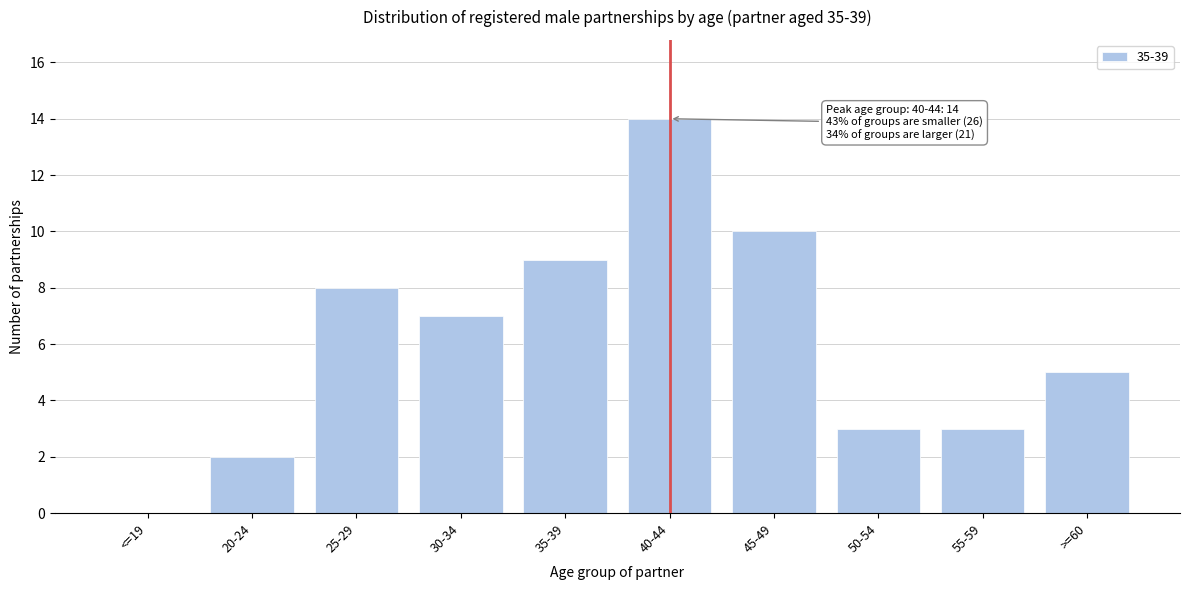

Reading left to right, list all the values displayed in this chart.

<=19=0	20-24=2	25-29=8	30-34=7	35-39=9	40-44=14	45-49=10	50-54=3	55-59=3	>=60=5